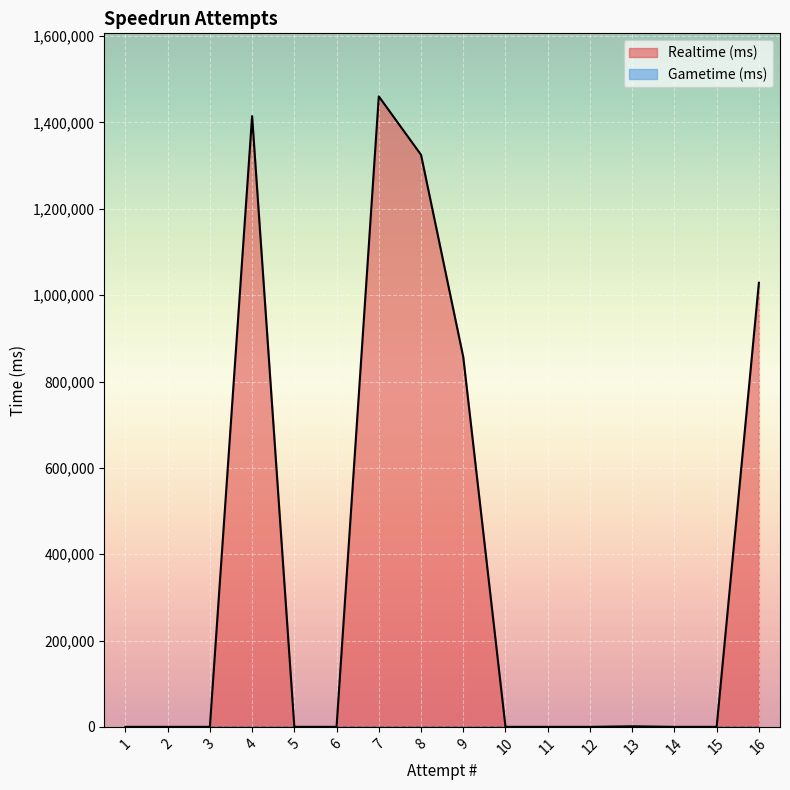

True or false: the data has more than 2 interior local peaks.

True